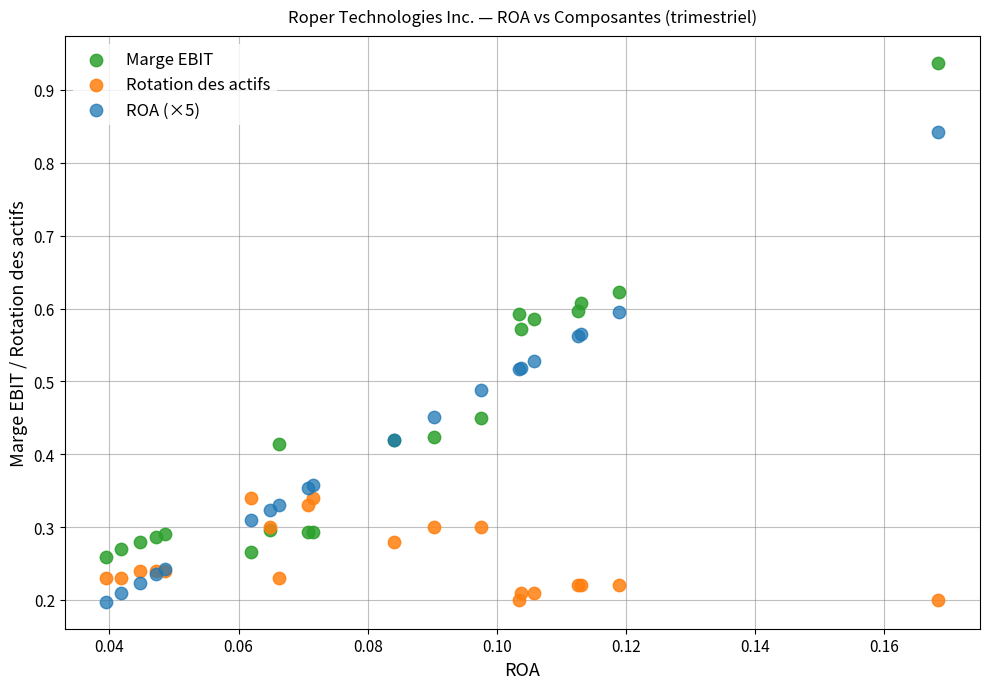

Which series has the largest Y range (max minus min)?

Marge EBIT